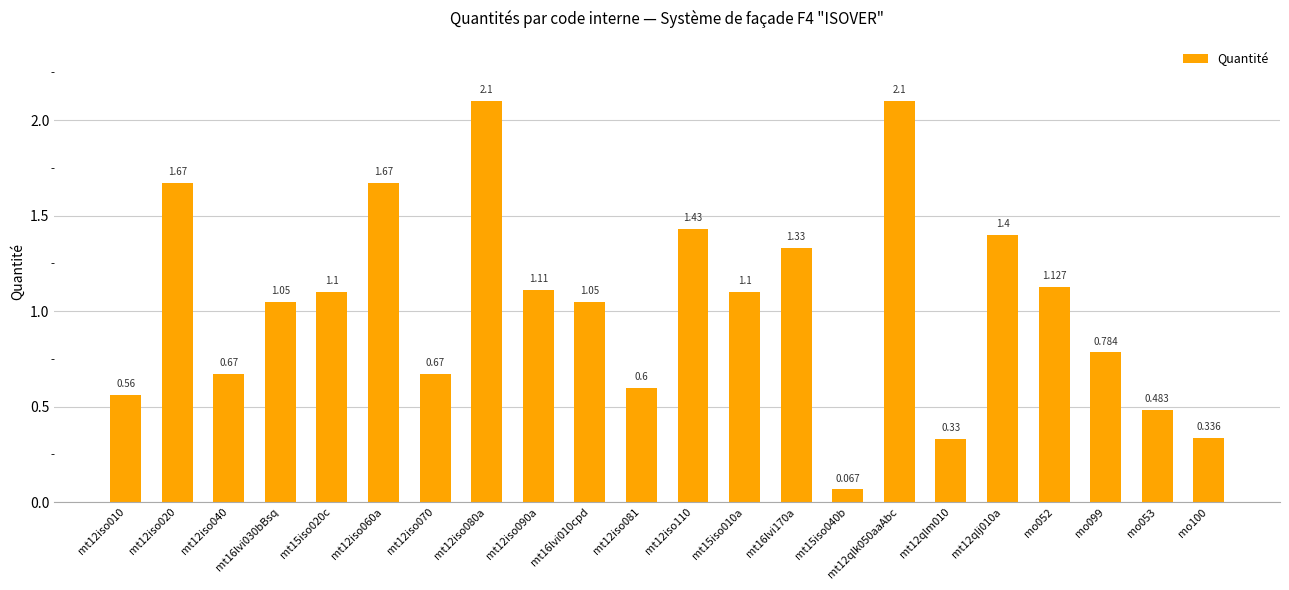

What is the change in value from mt12iso081 to mo053?

-0.1